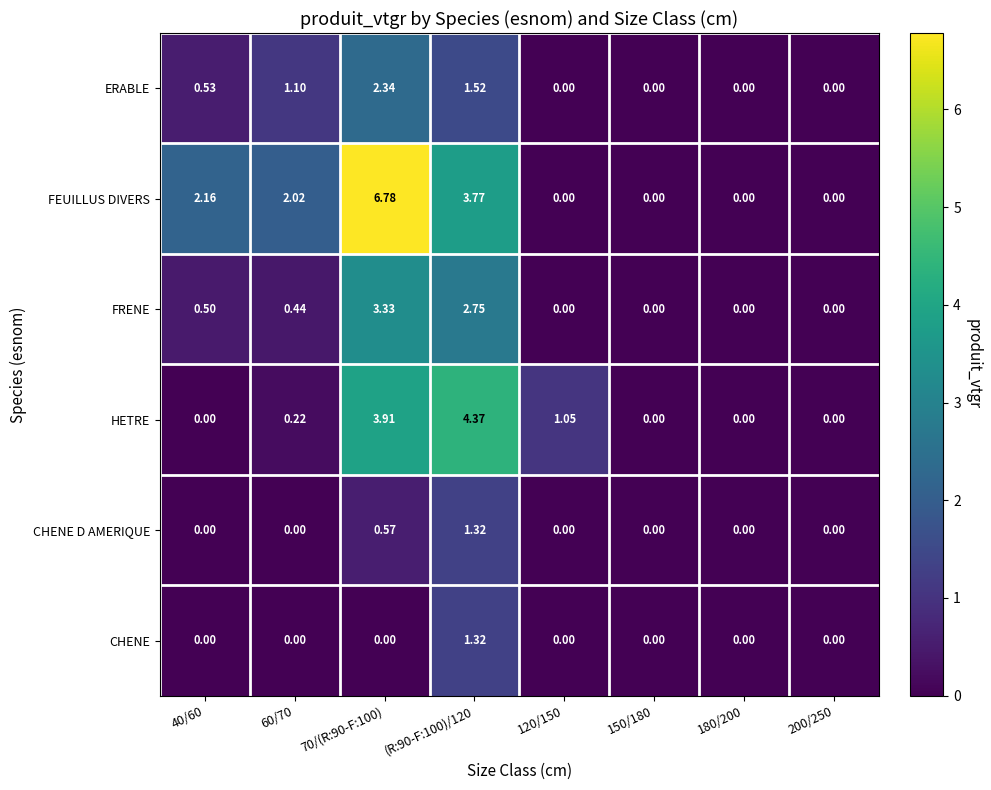

Which series has the largest total across all categories?

FEUILLUS DIVERS